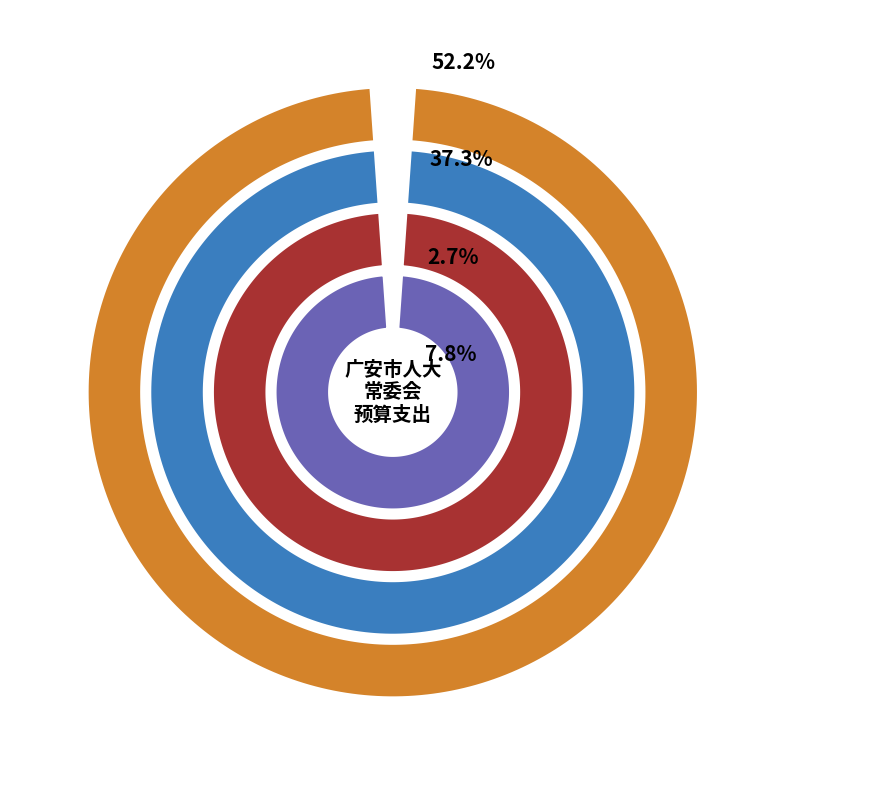

What percentage do 事业运行 and 派驻派出机构 together represent?

2.7%